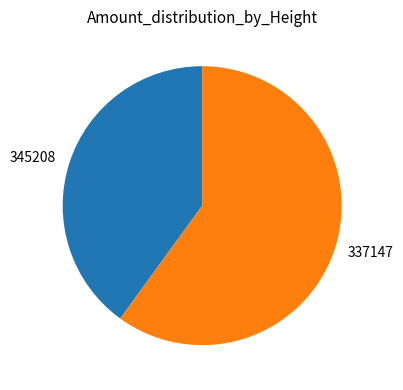

Which slice represents more than half of the pie?

337147